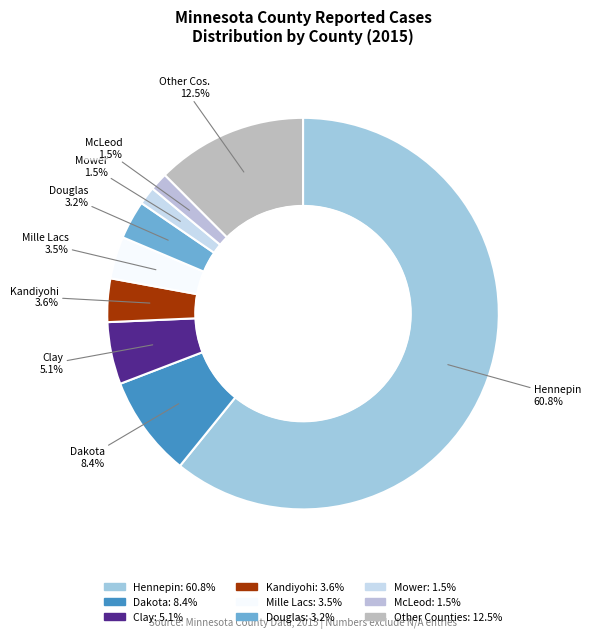

What is the largest slice in the pie chart?

Hennepin County